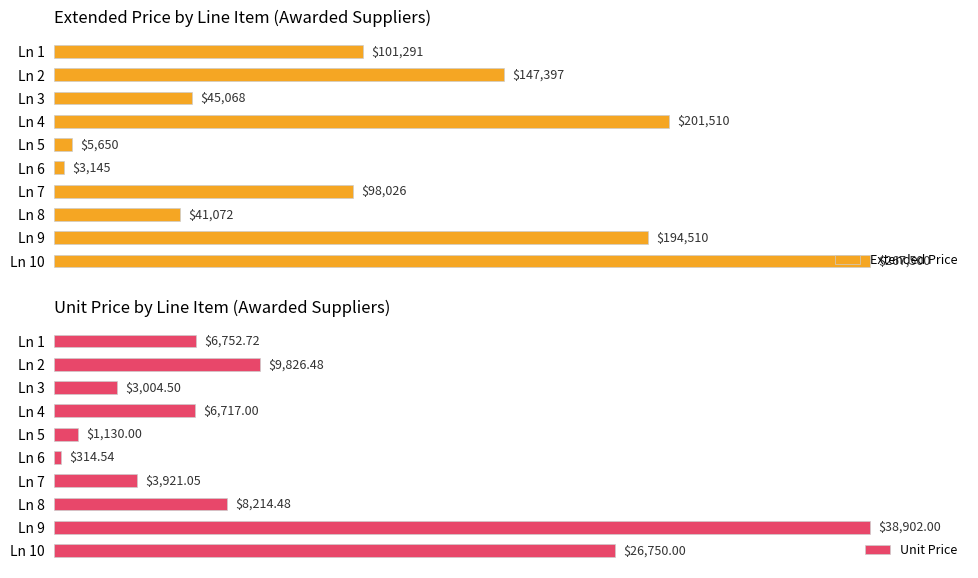

Which category has the lowest value in the Extended Price series?

Ln 6